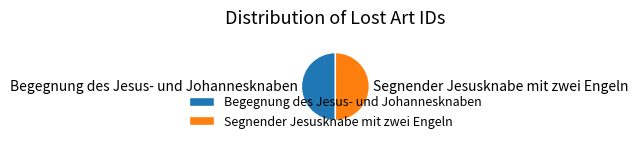

True or false: Begegnung des Jesus- und Johannesknaben accounts for 50% of the total.

True